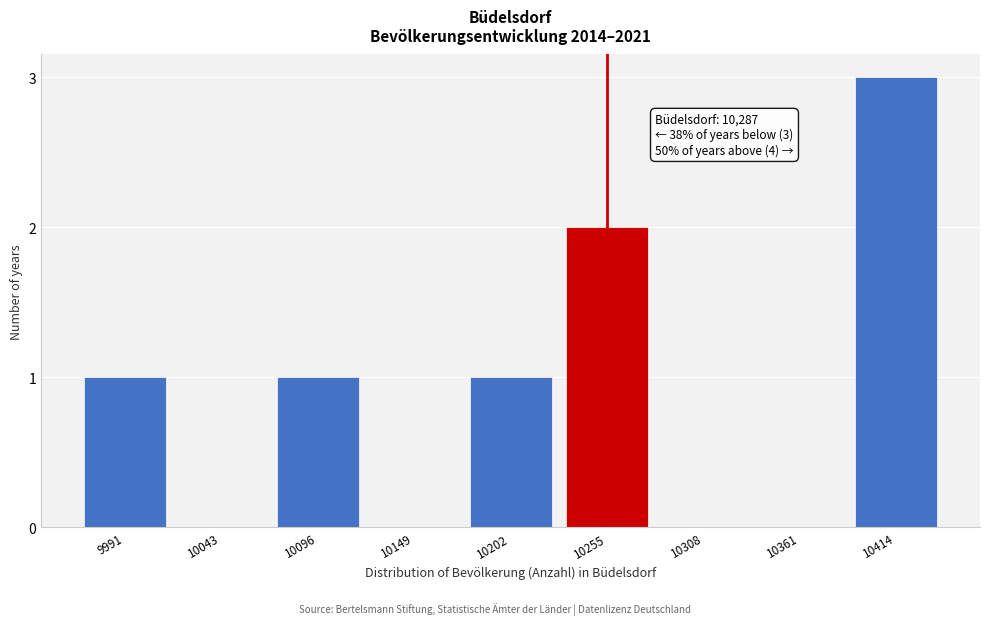

Reading right to left, extract all data points from this chart.

10414=3	10361=0	10308=0	10255=2	10202=1	10149=0	10096=1	10043=0	9991=1